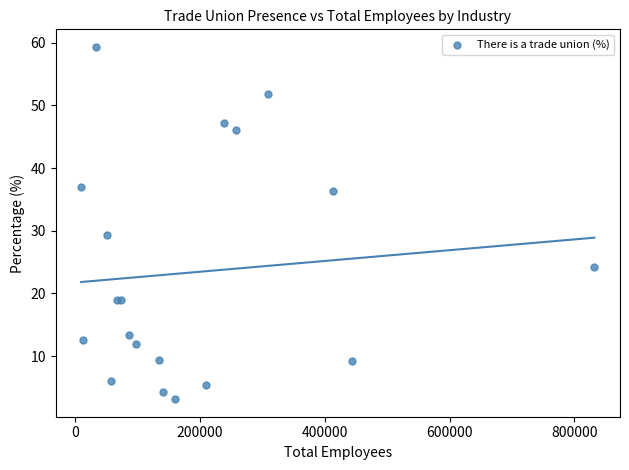

What Y value in the scatter plot is closest to 31?

29.3